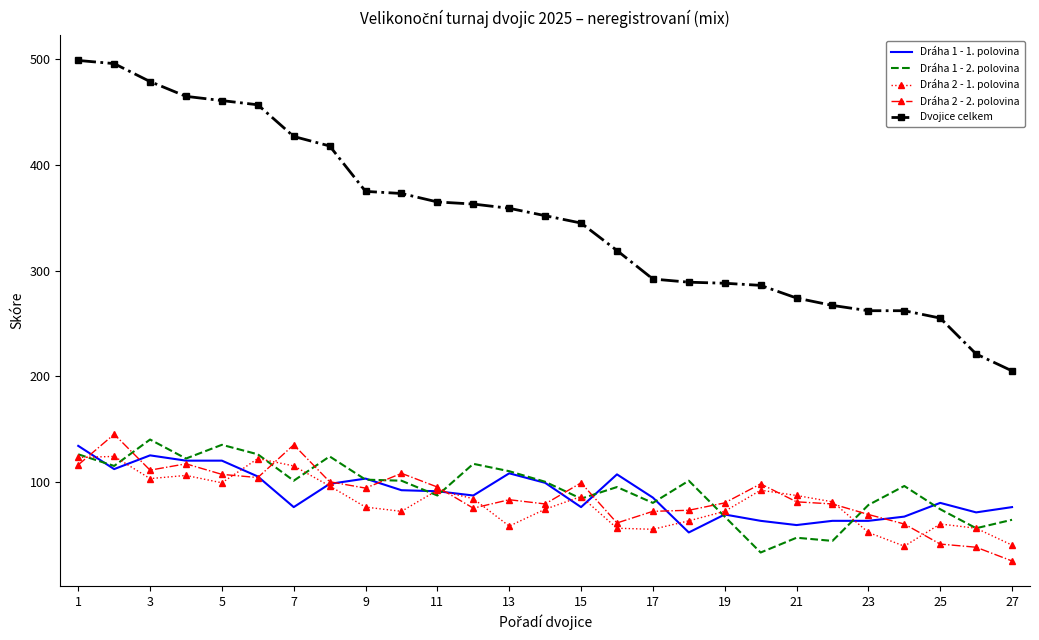

Which series has the largest range (max minus min)?

Dvojice celkem